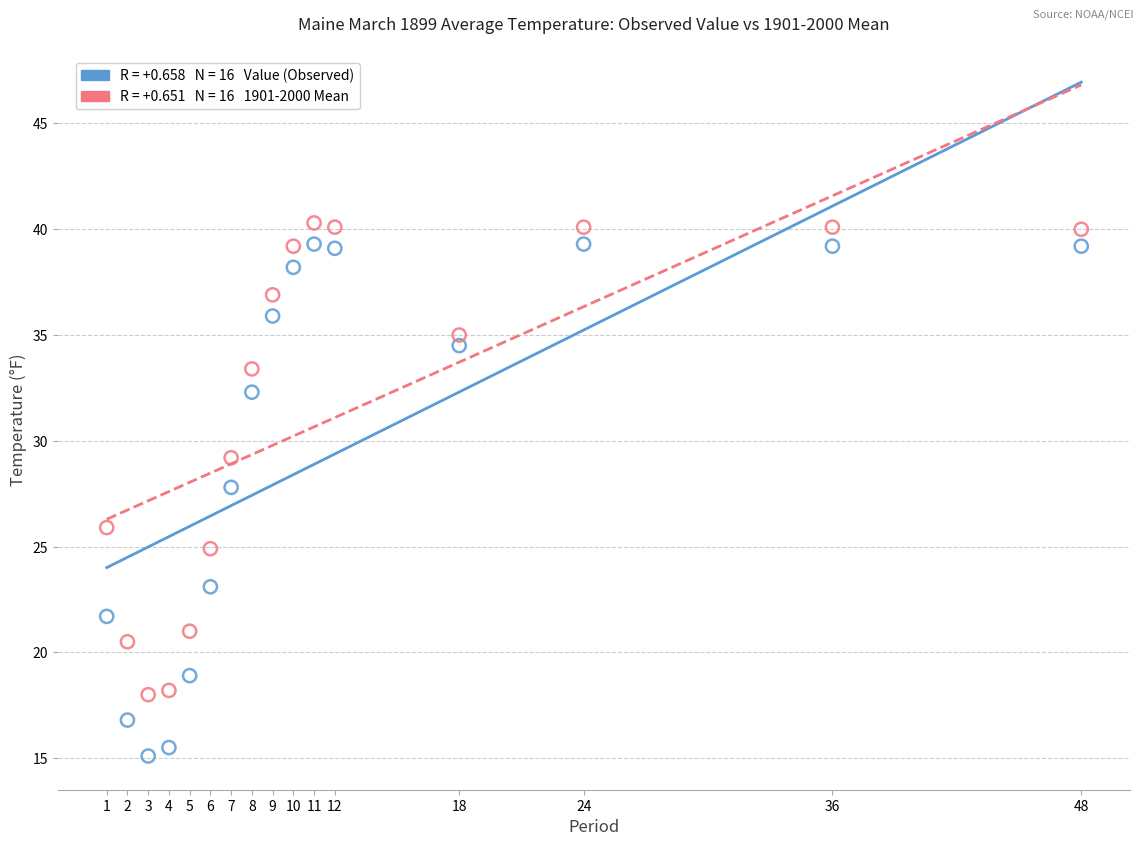

Across all data points, what is the range of Y values (max minus min)?

25.2